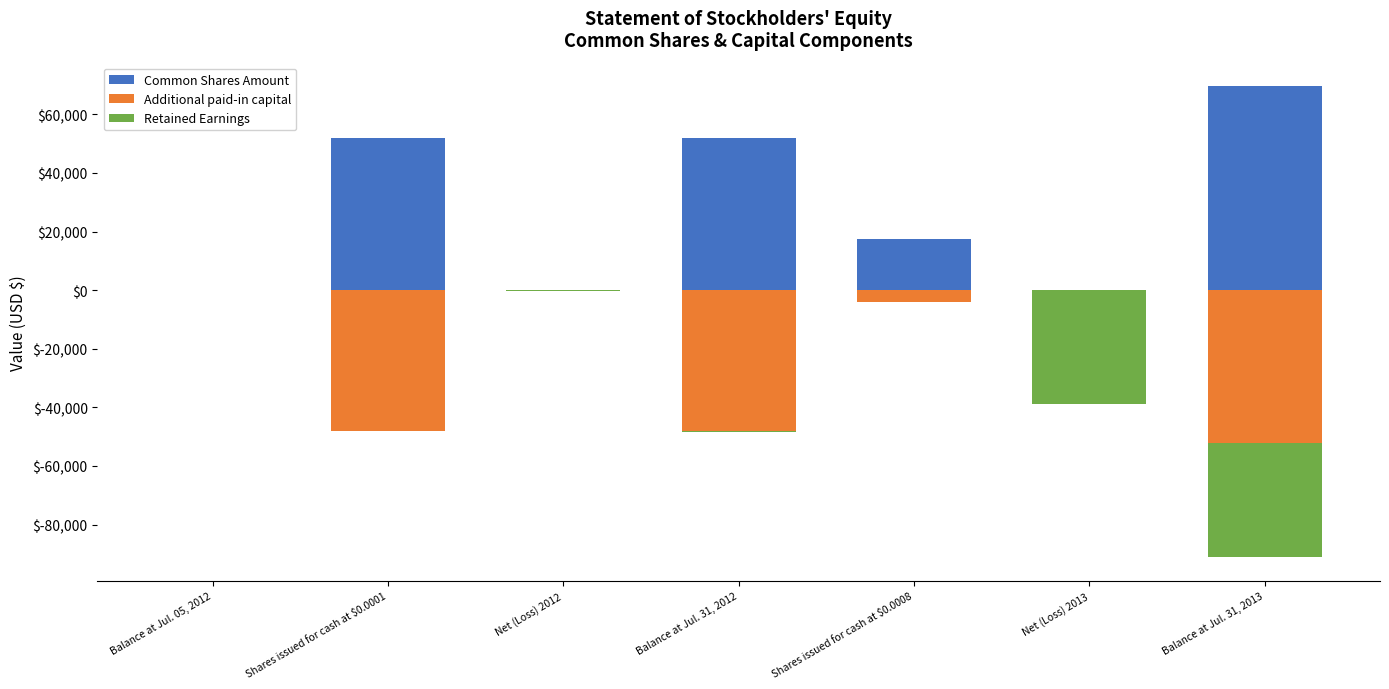

What is the total value across all series at Net (Loss) 2012?

-325